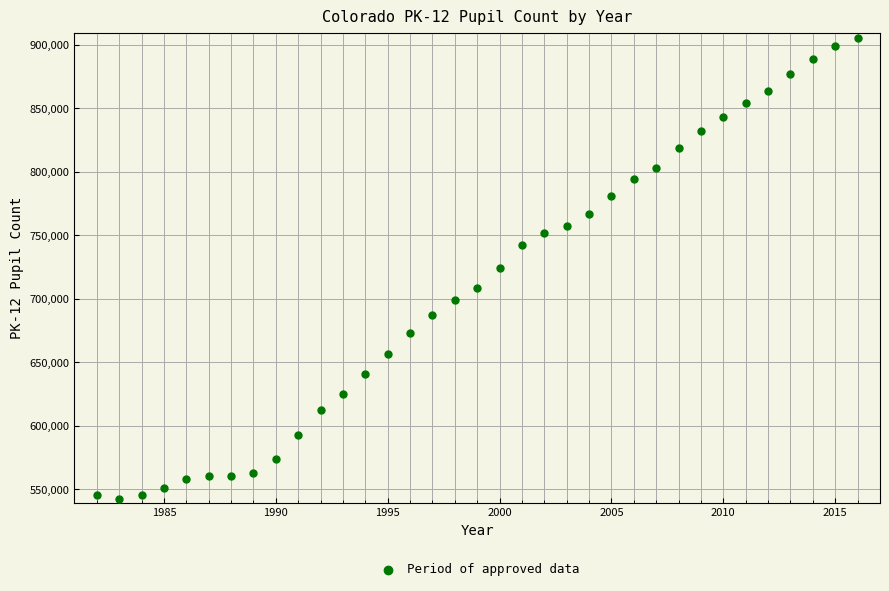

What is the range of X values (max minus min)?

34